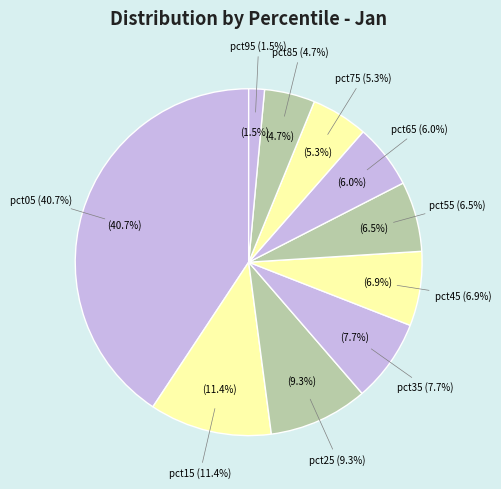

To the nearest percent, what is the combined percentage of pct55 and pct65?

13%